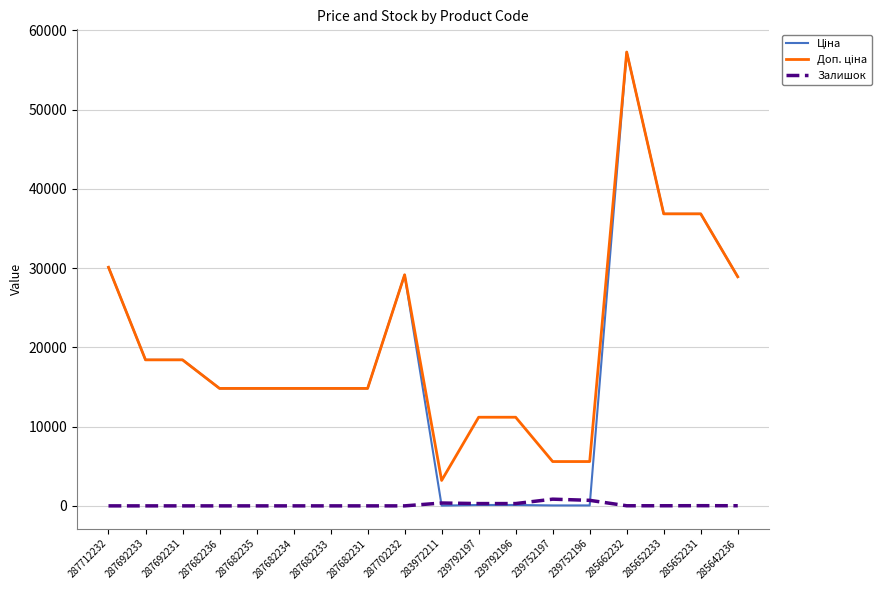

At which category is the sum across all series the highest?

285662232